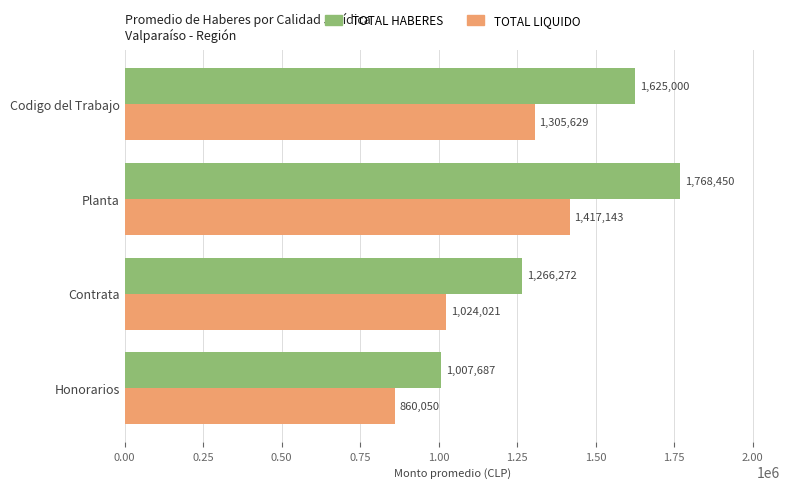

Which series has the widest spread of values?

TOTAL HABERES